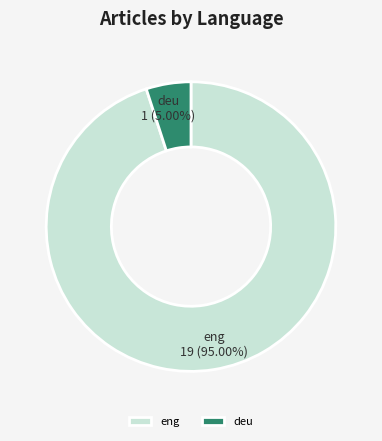

To the nearest percent, what is the difference between the deu and eng slice percentages?

90%